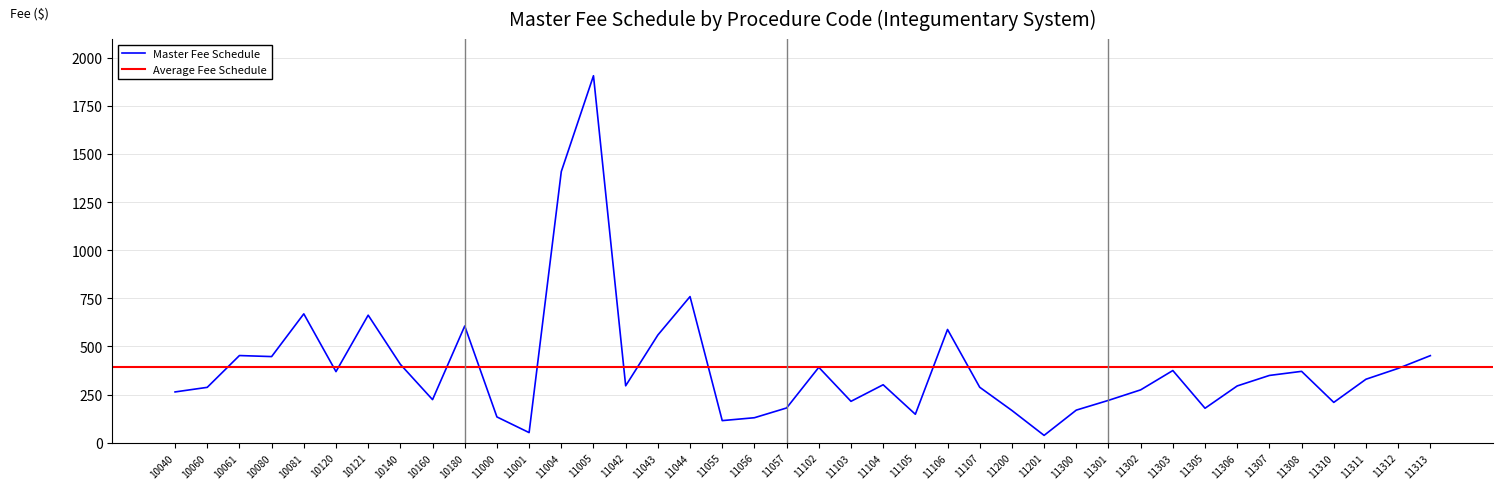

The value at 11105 is 200.6. True or false?

False